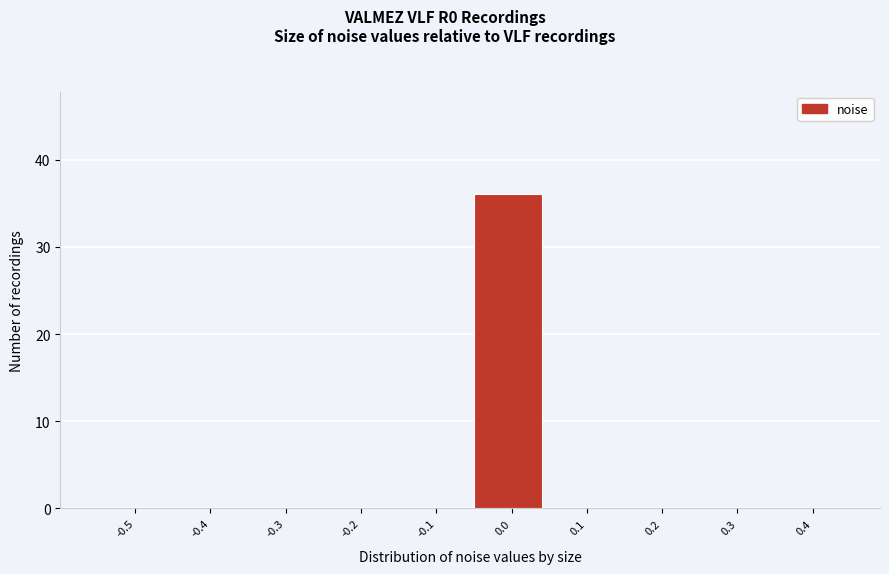

Reading left to right, transcribe all the data shown in this chart.

-0.5=0	-0.4=0	-0.3=0	-0.2=0	-0.1=0	0.0=36	0.1=0	0.2=0	0.3=0	0.4=0